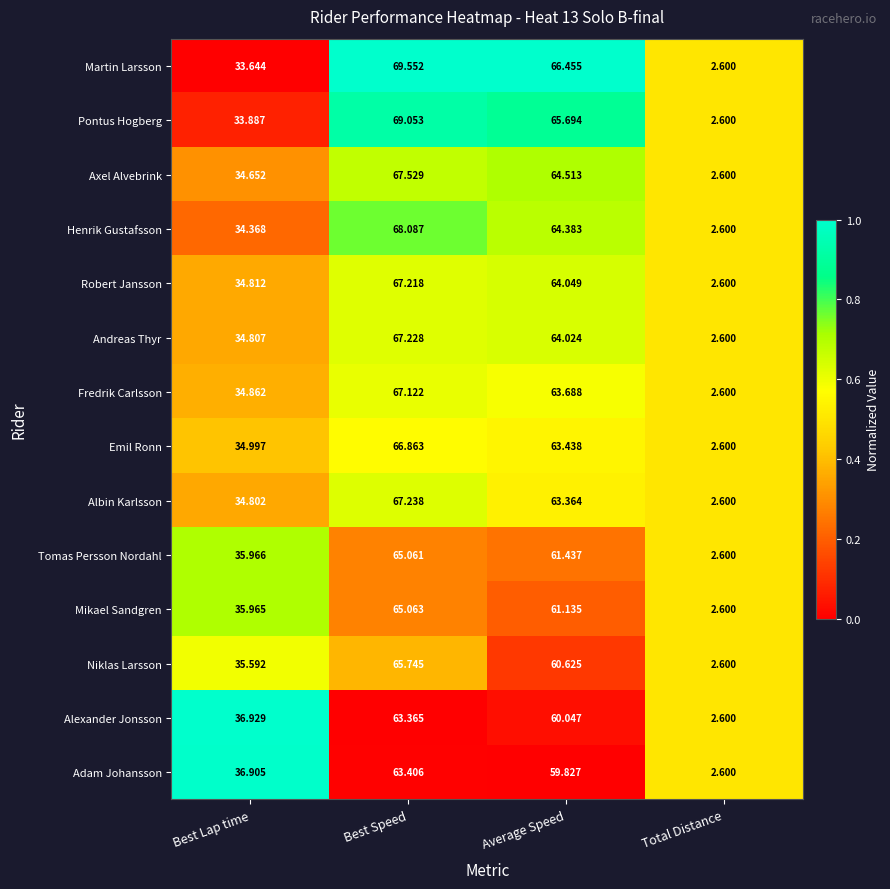

List the series in order of their peak value, highest first.

Martin Larsson, Pontus Hogberg, Henrik Gustafsson, Axel Alvebrink, Albin Karlsson, Andreas Thyr, Robert Jansson, Fredrik Carlsson, Emil Ronn, Niklas Larsson, Mikael Sandgren, Tomas Persson Nordahl, Adam Johansson, Alexander Jonsson